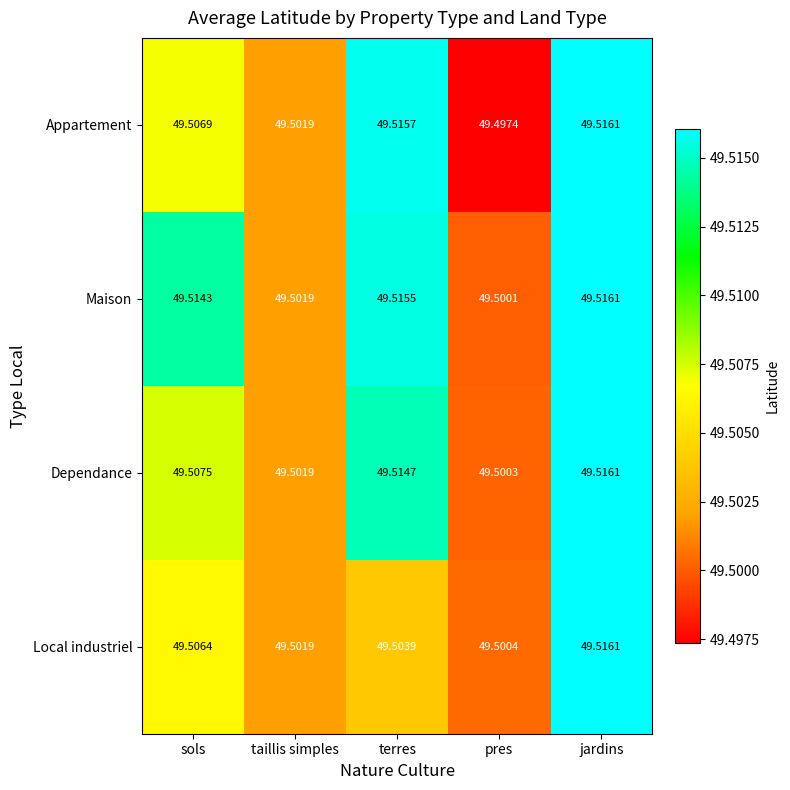

At which label is Local industriel closest to 49?

pres